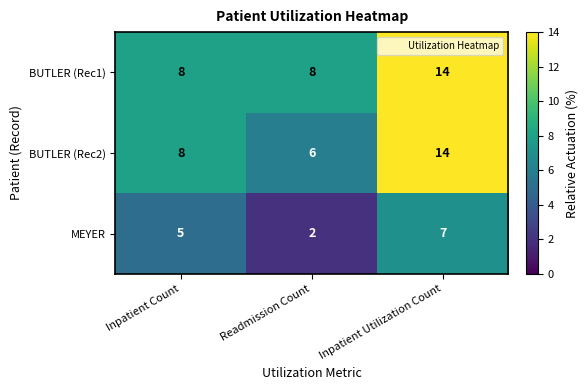

Which series has the largest total across all categories?

BUTLER (Rec1)